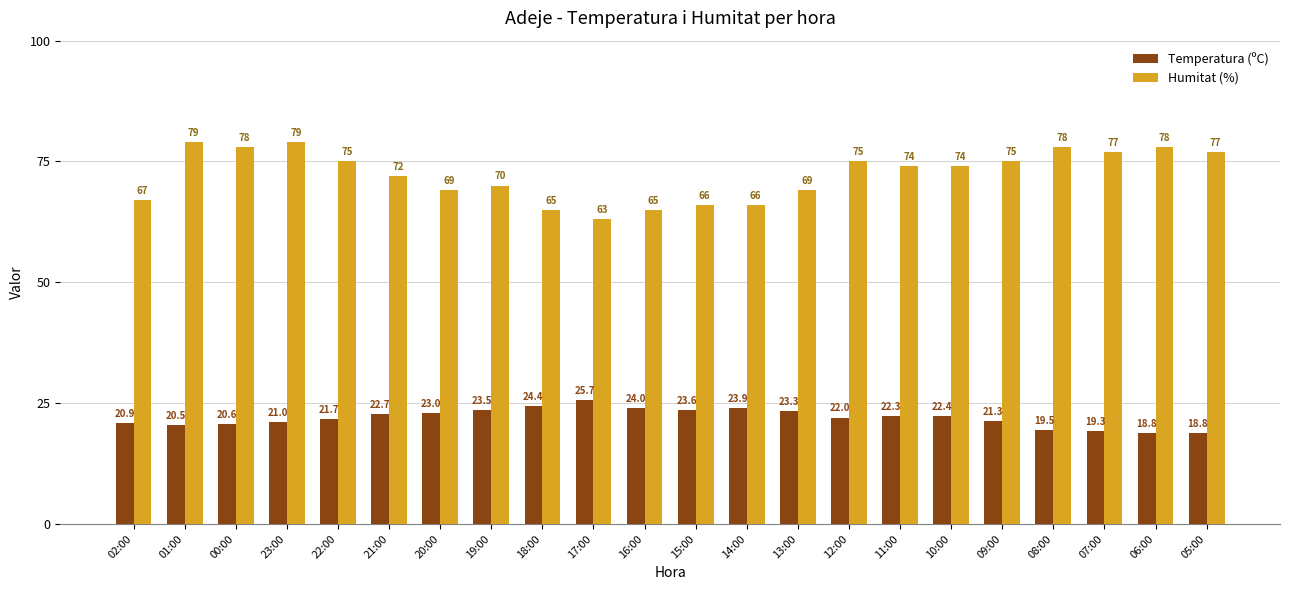

How many values in the Humitat (%) series are below 74?

10